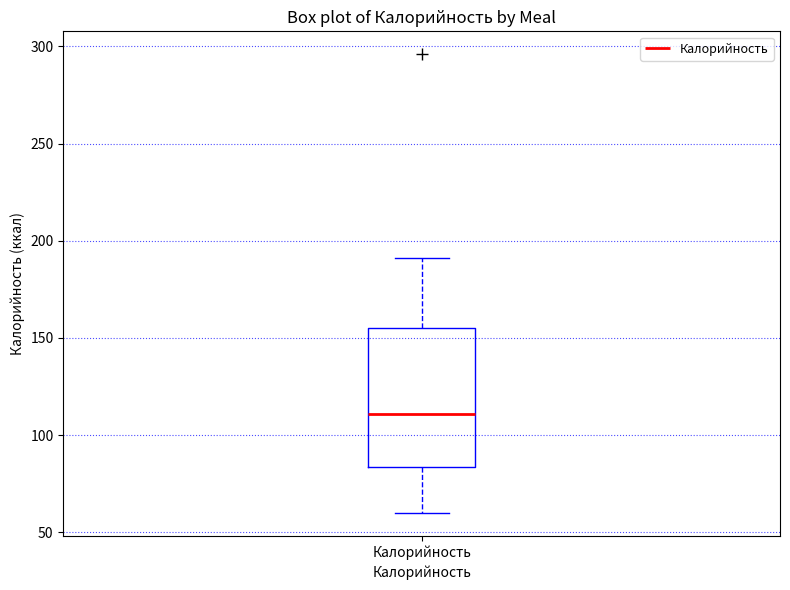

Where does the median line of the box for Калорийность sit on the y-axis? The values are not printed on the chart, so give them approximately, as read against the axis.

110